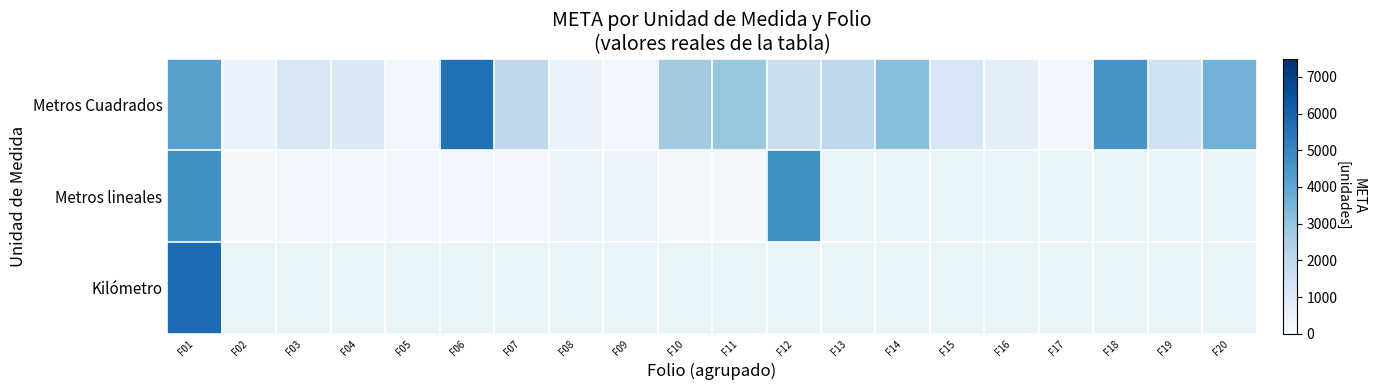

How many categories are shown in the chart?

20